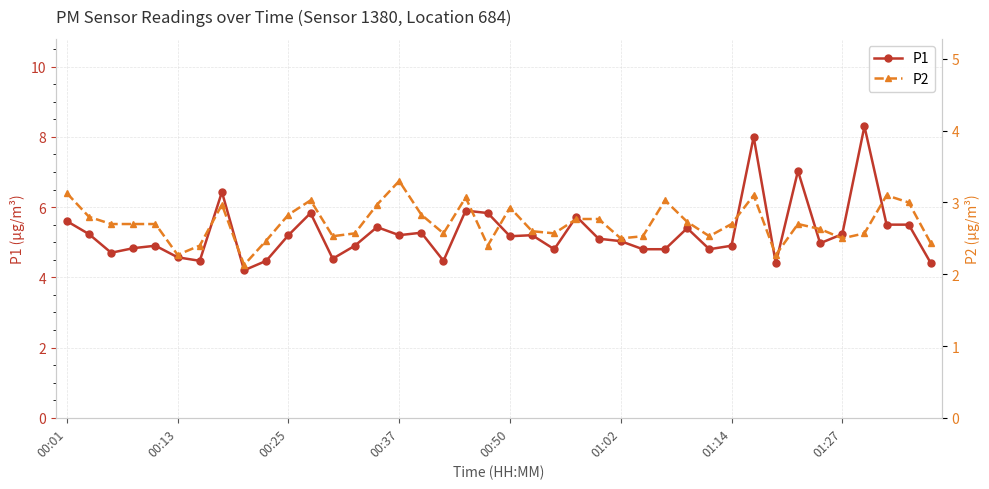

True or false: P2 and P1 cross at least once.

False